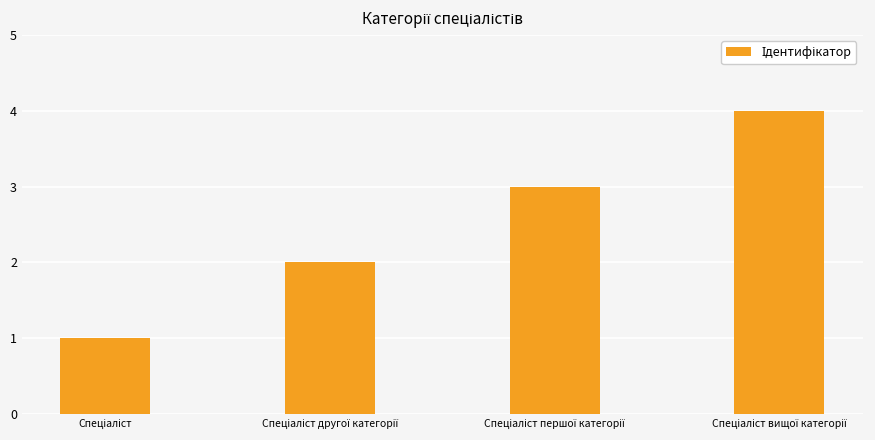

What is the maximum value shown in the chart?

4